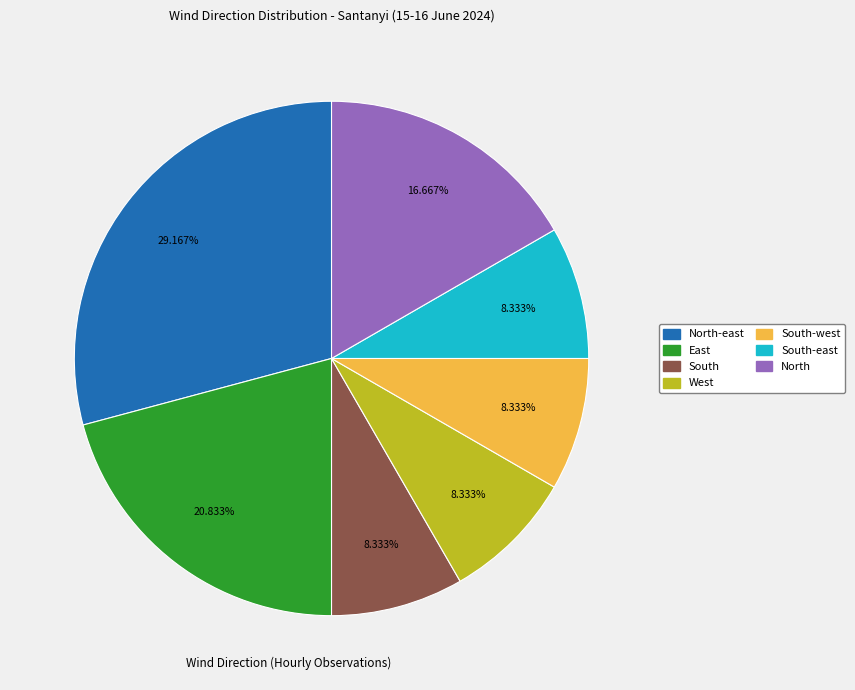

Does any single category account for the majority?

No